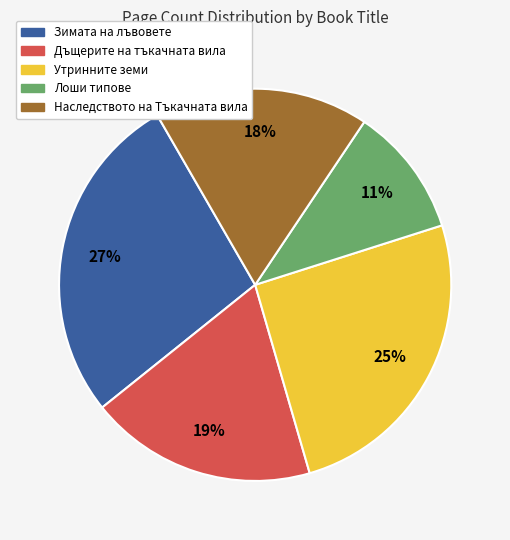

To the nearest percent, what percentage of the pie is Наследството на Тъкачната вила?

18%